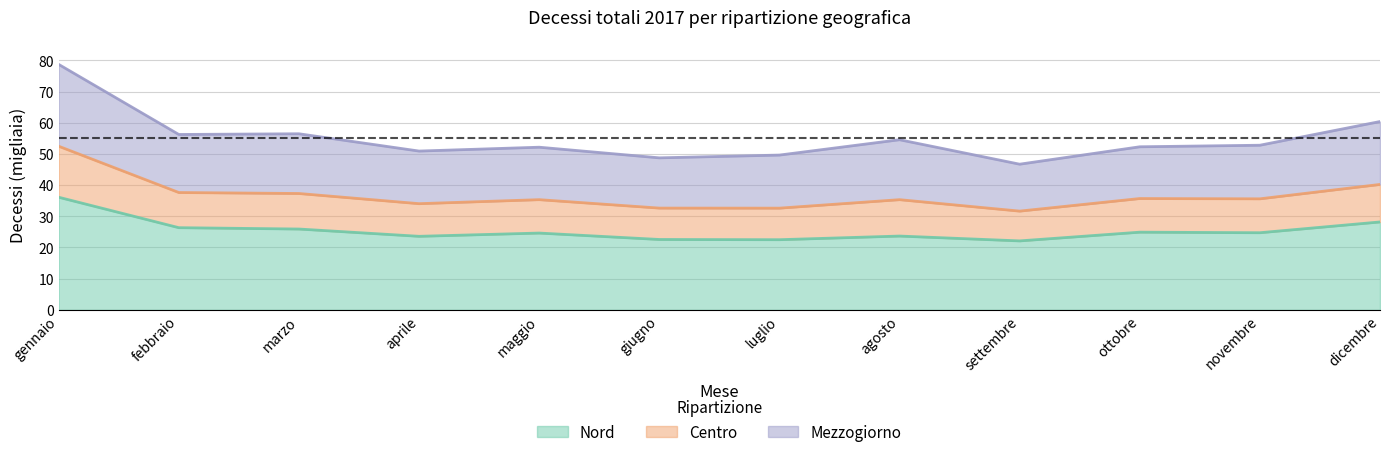

True or false: Nord and Centro intersect in this chart.

False